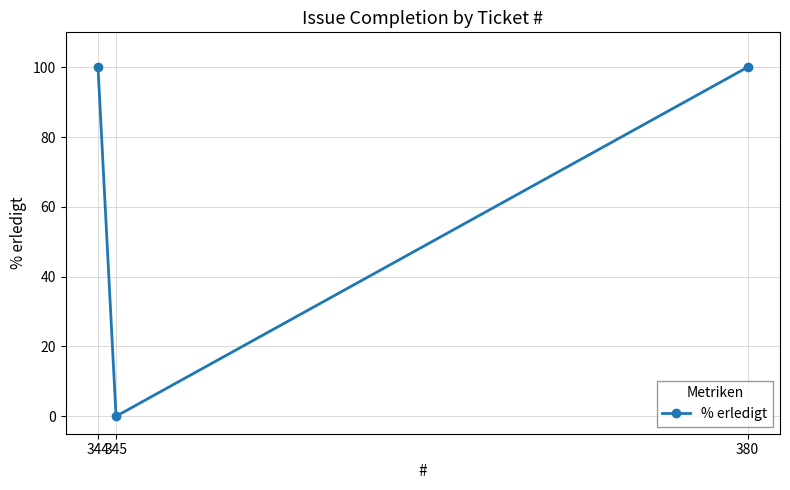

Which has a higher value, 380 or 345?

380